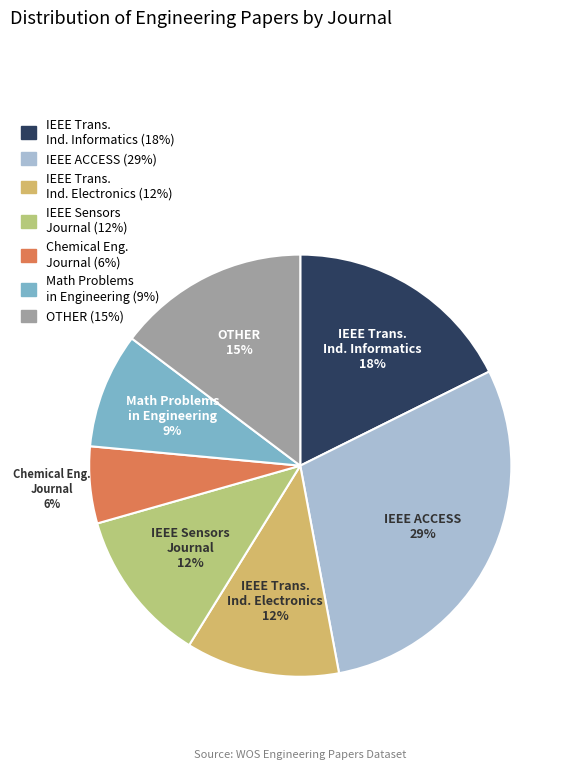

Which category has the biggest portion of the pie?

IEEE ACCESS